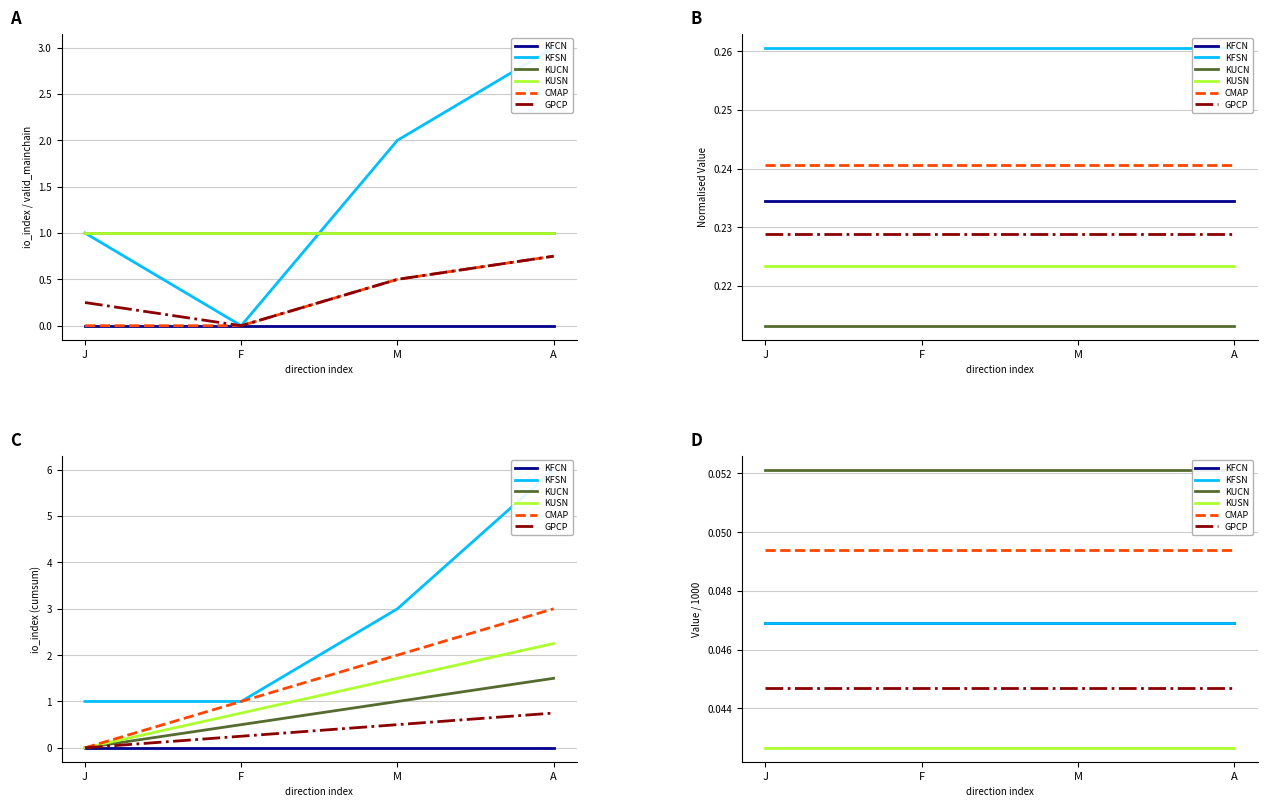

Where is KFCN nearest to the value 0?

J